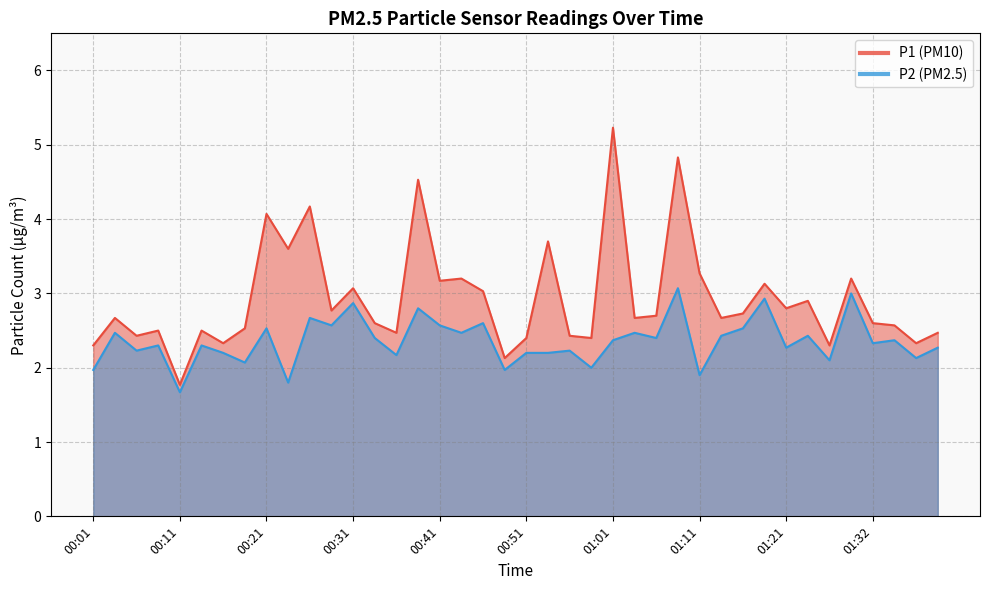

Read the P1 value at 01:34.

2.6